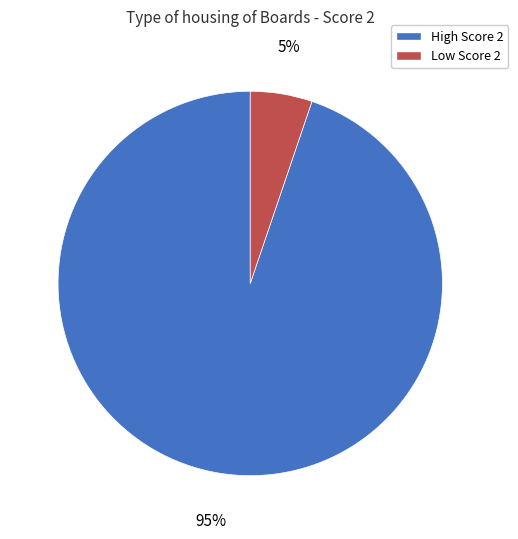

To the nearest percent, what is the difference between the largest and smallest slice percentages?

90%